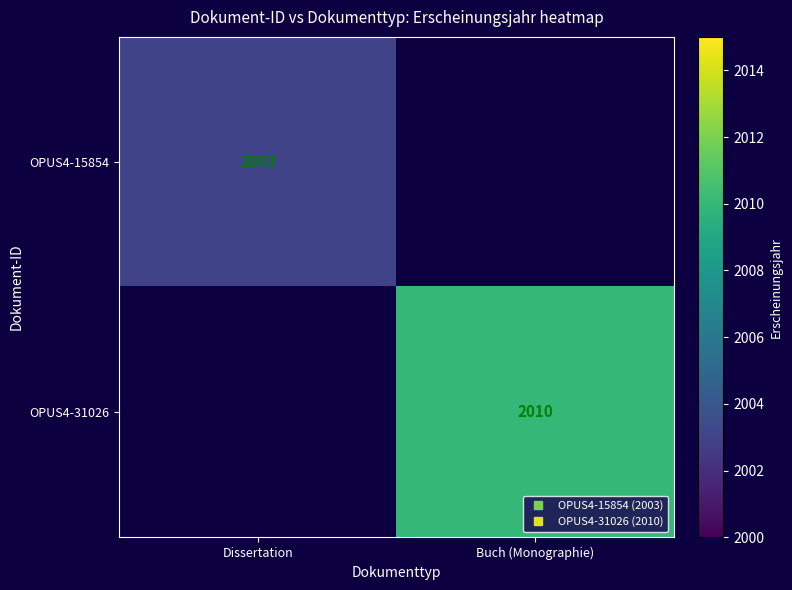

Which series has the widest spread of values?

OPUS4-15854